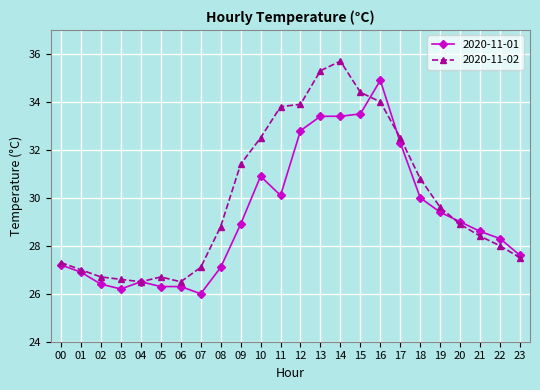

At which label does 2020-11-01 reach its peak?

16